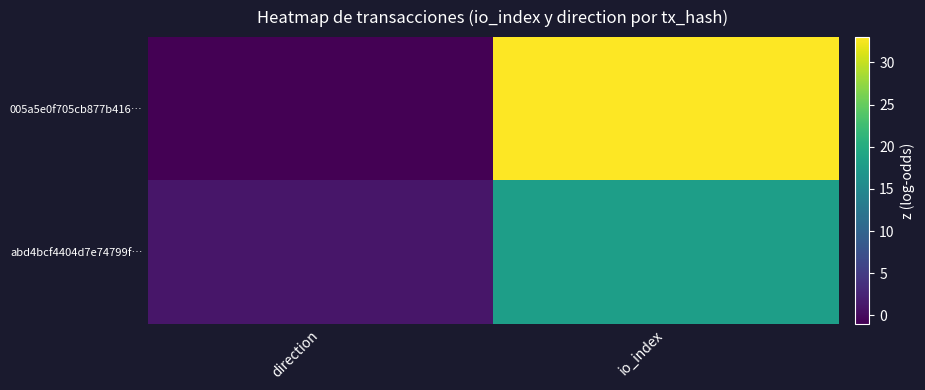

What is the spread (max minus min) of values at io_index?

15